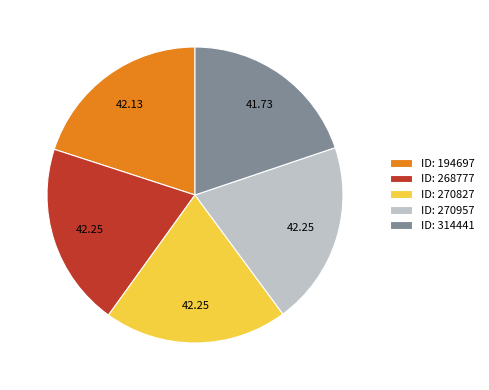

Approximately how many times larger is the value at ID: 270957 compared to ID: 314441?

1.0